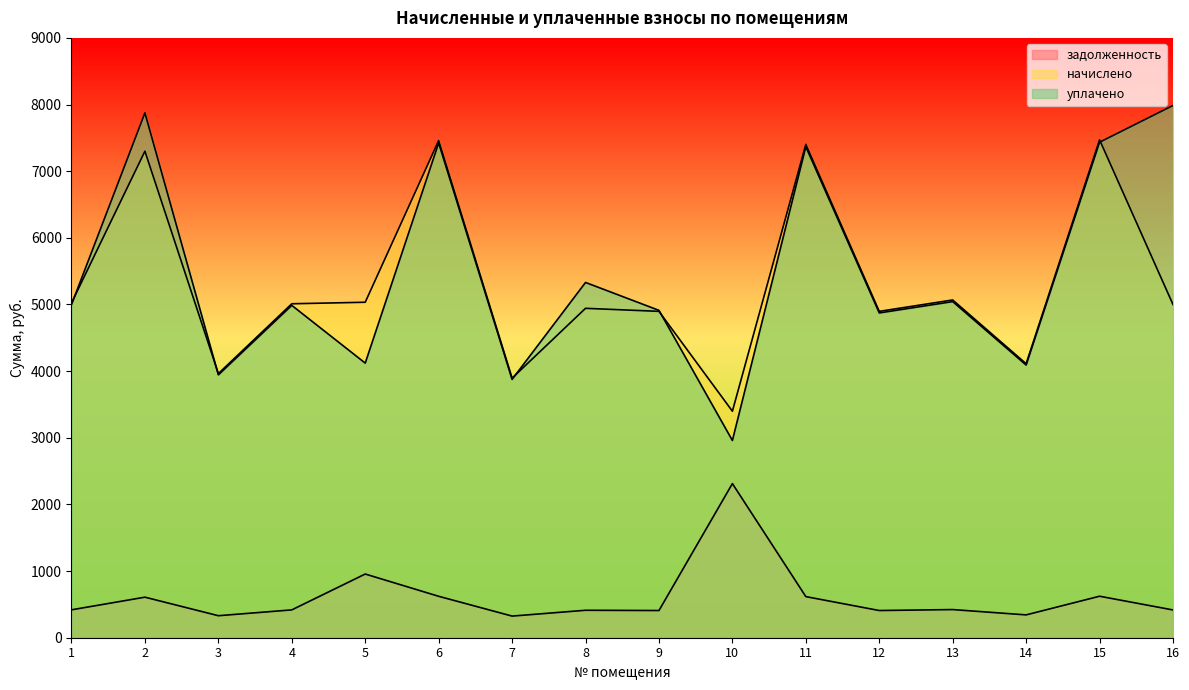

True or false: задолженность has a value of 955.7 at 5.

True